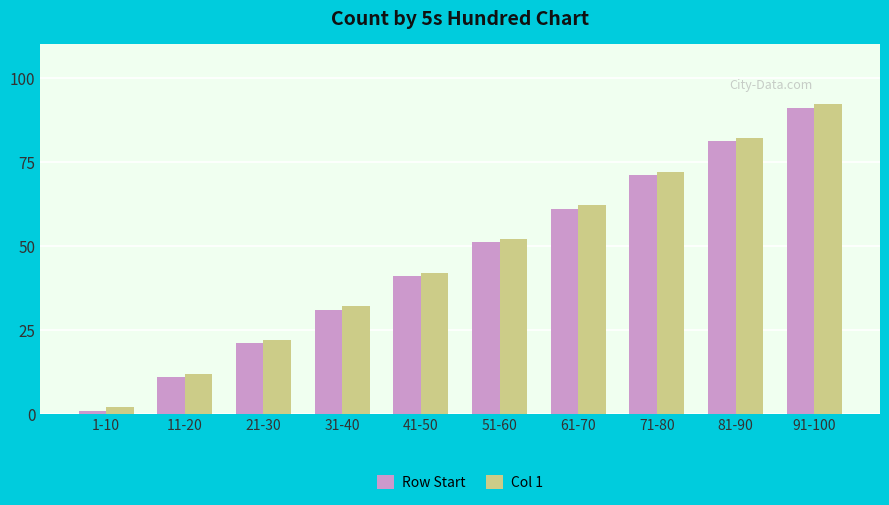

How many Col 1 values are between 22 and 72?

6